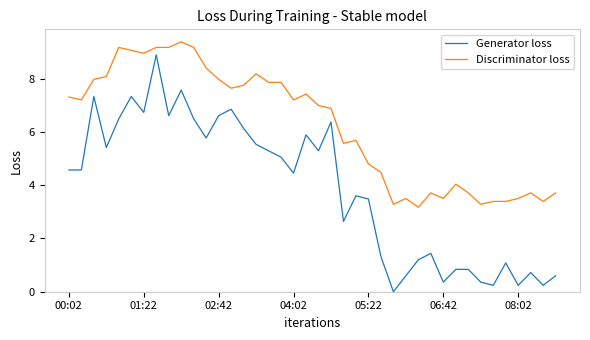

At how many categories does at least one series exceed 5?

24